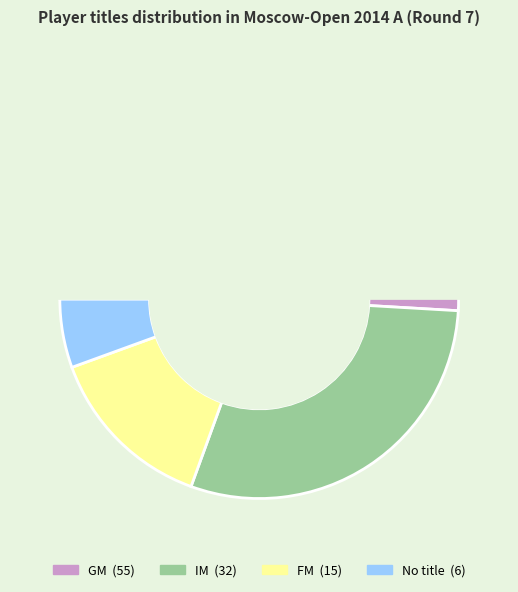

Between GM and IM, which is larger?

GM